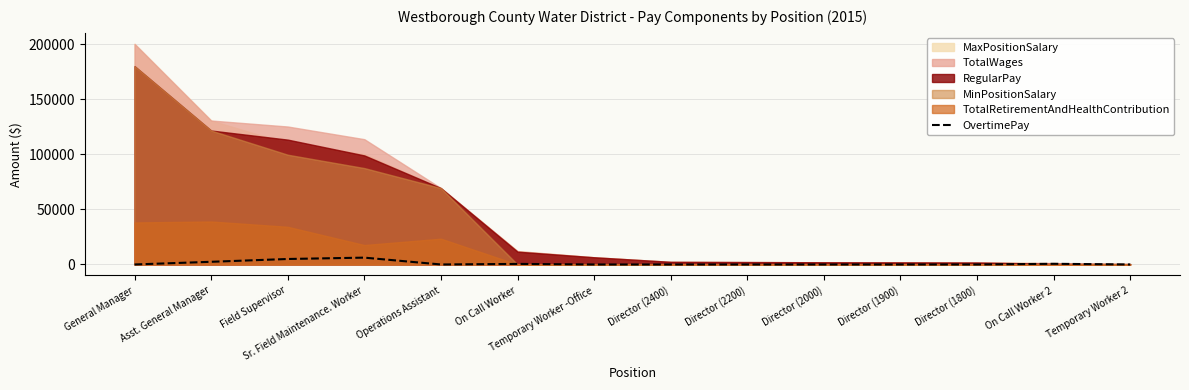

What is the difference between the maximum and second lowest values?

6208